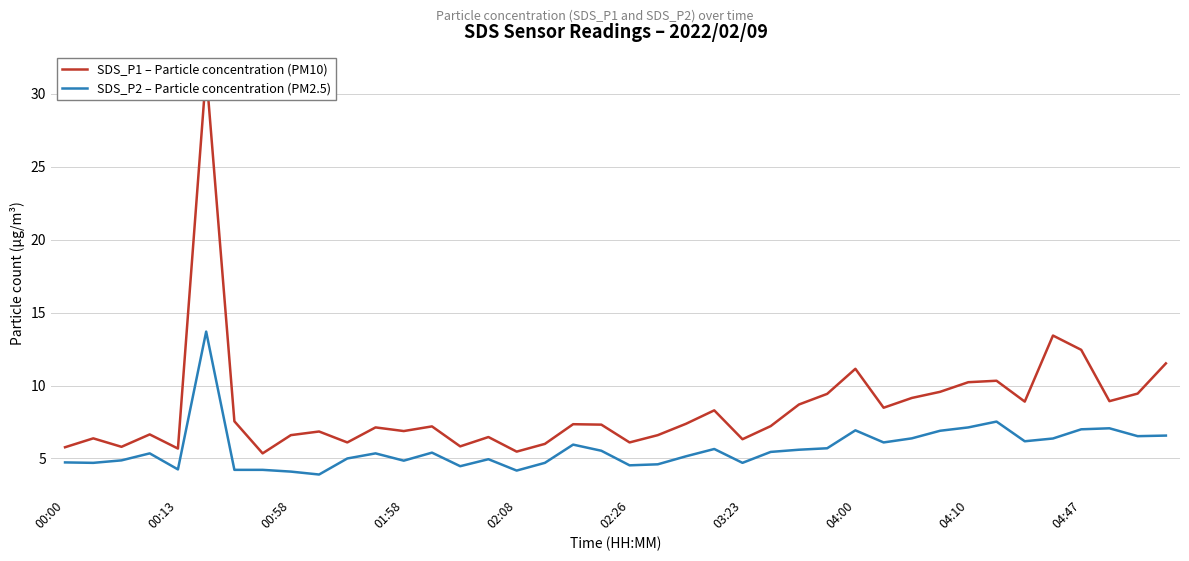

How many data points in SDS_P2 – Particle concentration (PM2.5) are above 5?

23